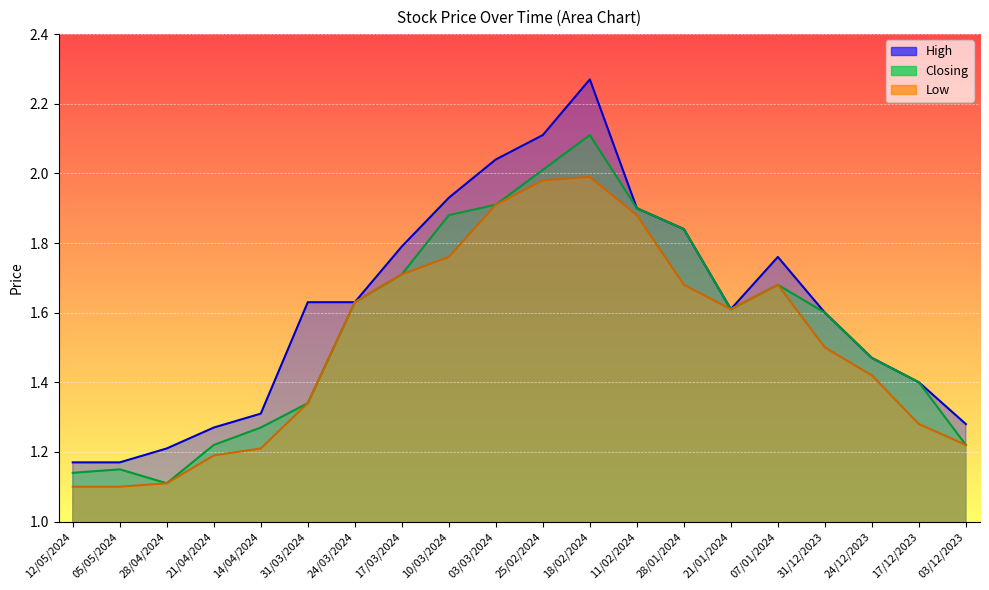

Is it true that Closing equals 0.9 at 24/03/2024?

False